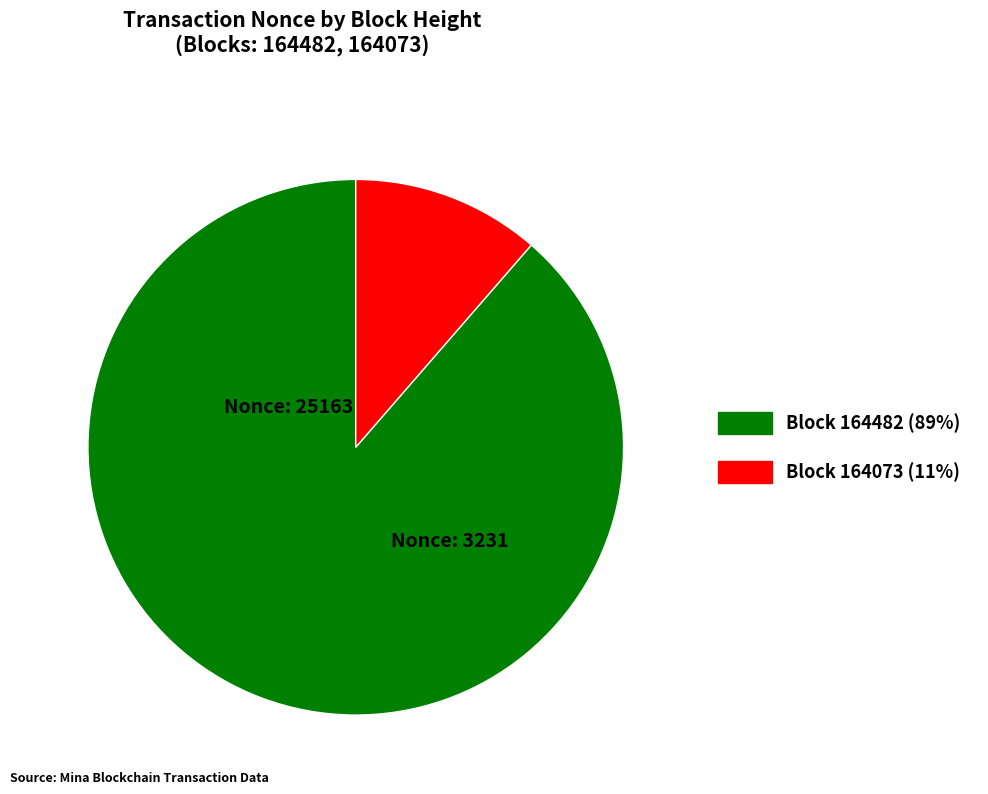

Is there any slice that represents more than half of the pie?

Yes